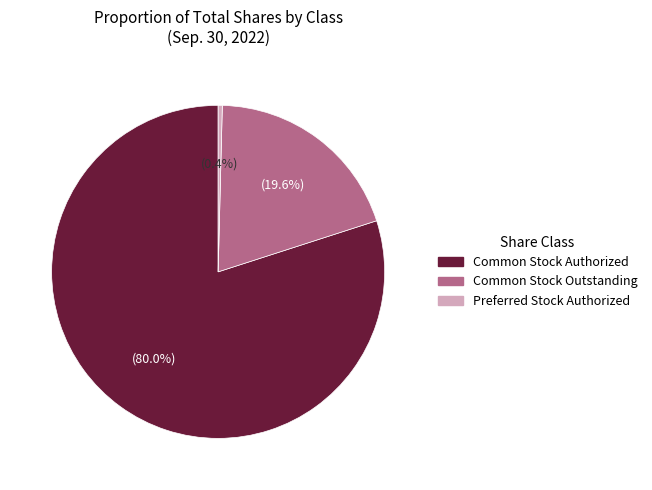

Which category accounts for the majority?

Common Stock Authorized